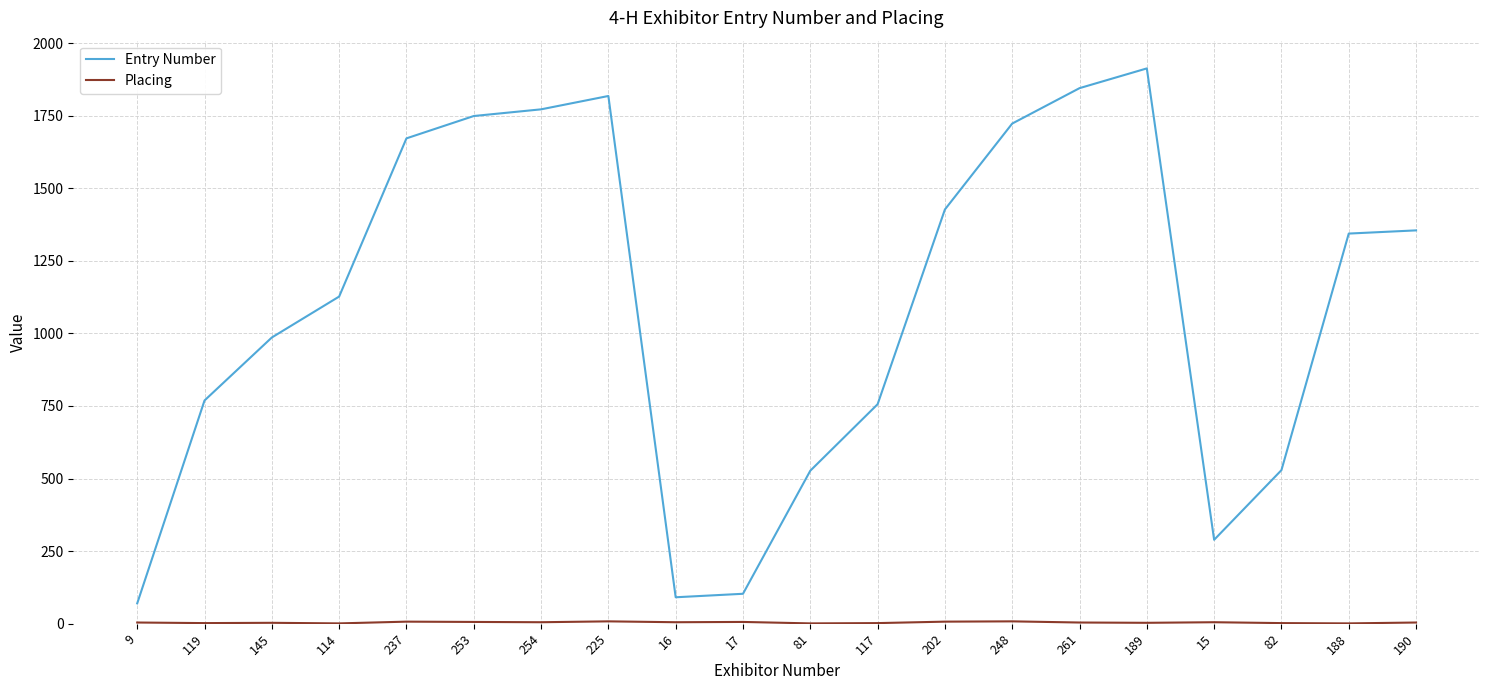

Which series has the largest range (max minus min)?

Entry Number